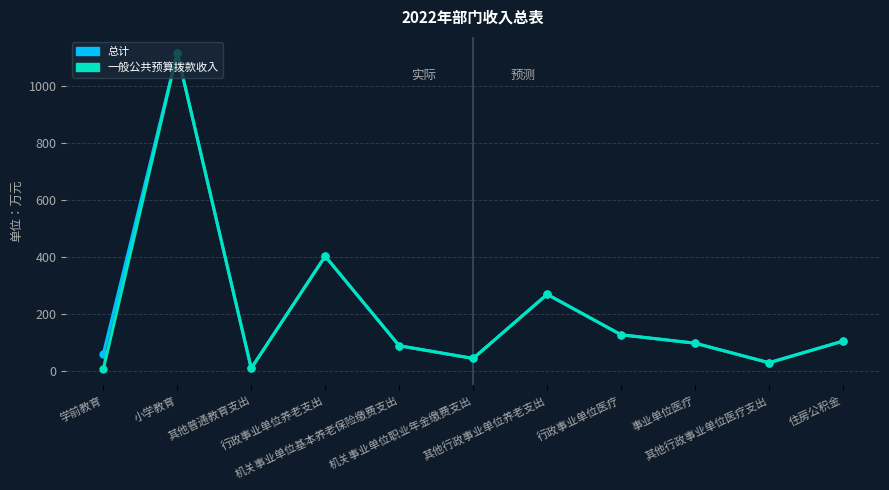

What is the lowest value of the 总计 series?

10.0